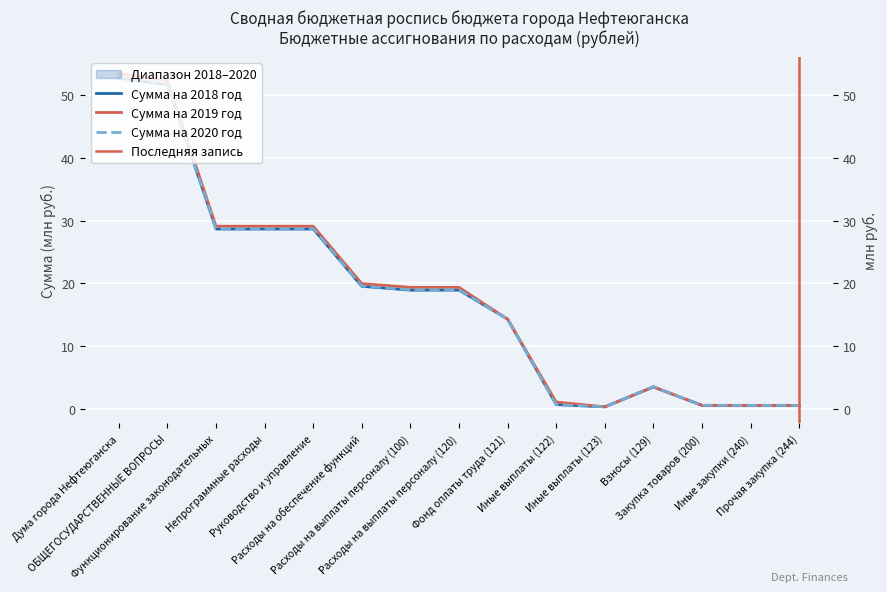

What is the difference between the second highest and minimum values in the Сумма на 2020 год series?

51.4